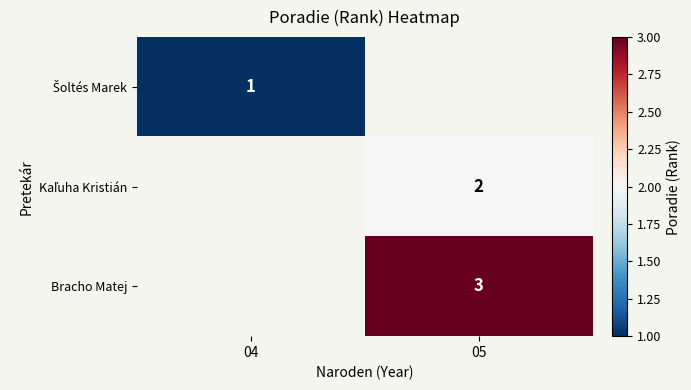

Which category has the lowest value across all series?

04